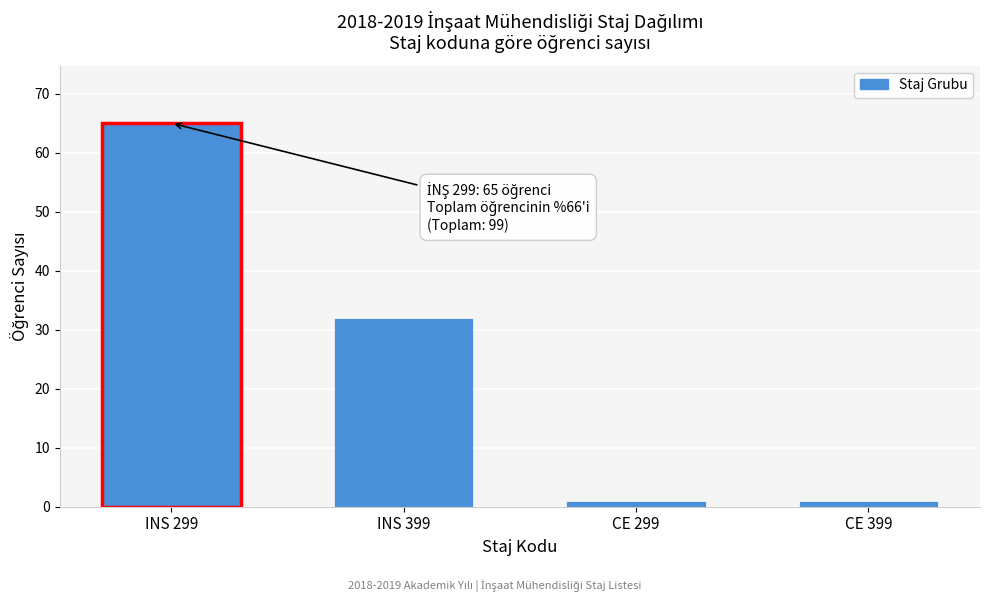

Reading right to left, what are all the values shown in this chart?

1	1	32	65